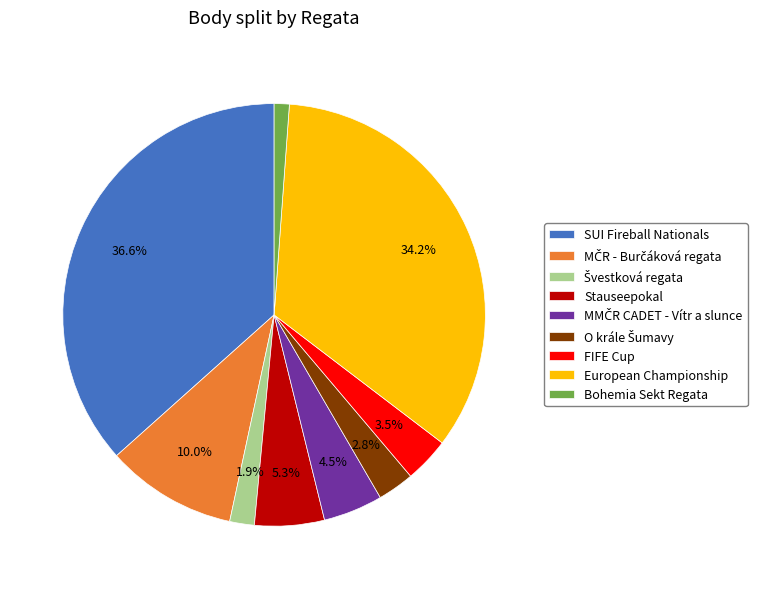

Which slice is the smallest?

Bohemia Sekt Regata